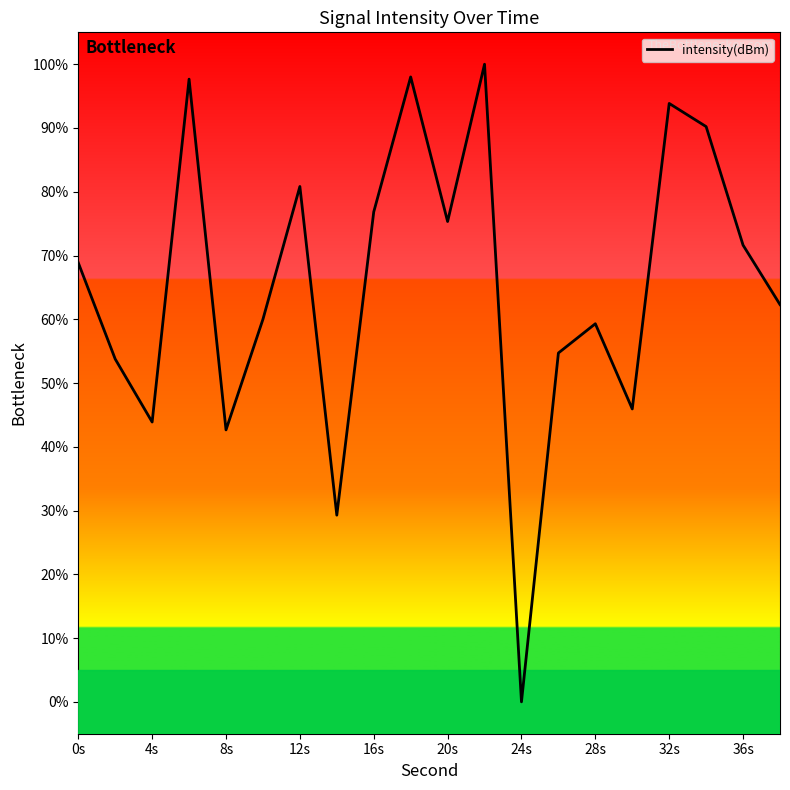

What is the difference between the maximum and minimum values?

100.0